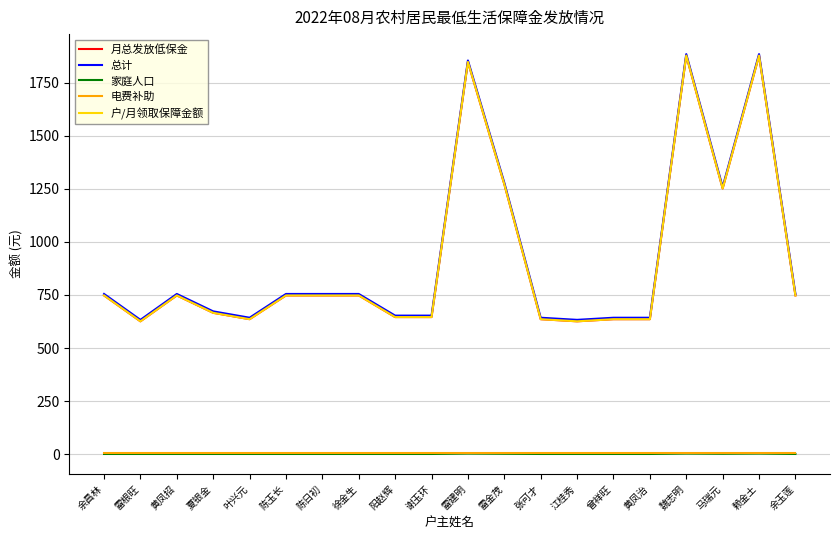

What is the total value across all series at 阳赵辉?

1952.8